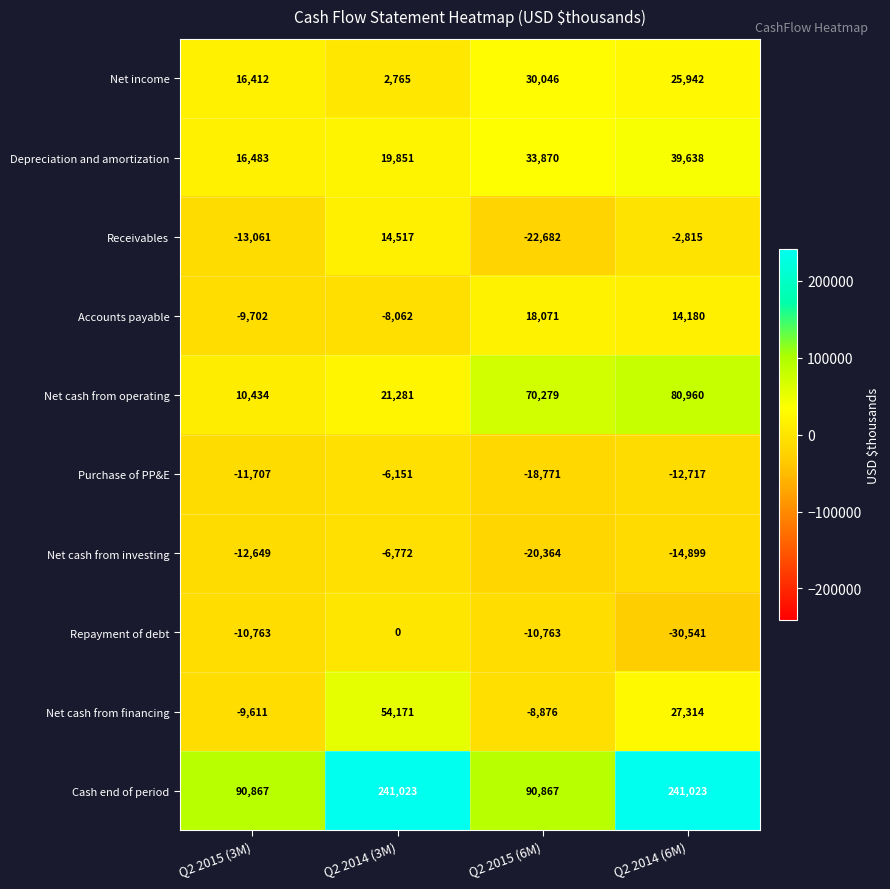

The Net cash from investing series shows -14899 at Q2 2014 (6M). True or false?

True